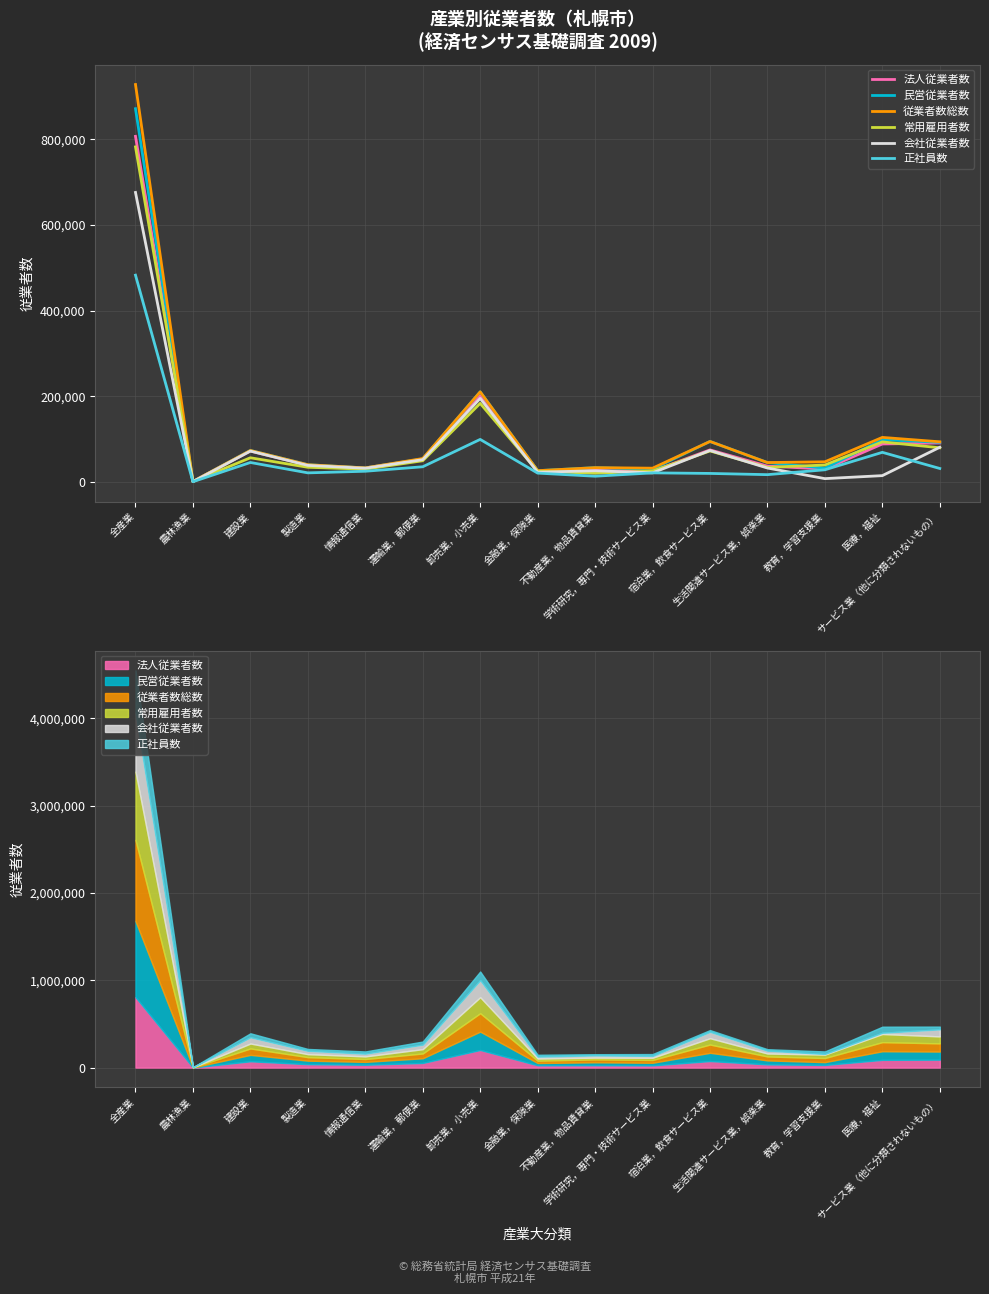

List the labels in order of 正社員数 value, largest first.

全産業, 卸売業，小売業, 医療，福祉, 建設業, 運輸業，郵便業, サービス業（他に分類されないもの）, 教育，学習支援業, 情報通信業, 製造業, 学術研究，専門・技術サービス業, 金融業，保険業, 宿泊業，飲食サービス業, 生活関連サービス業，娯楽業, 不動産業，物品賃貸業, 農林漁業